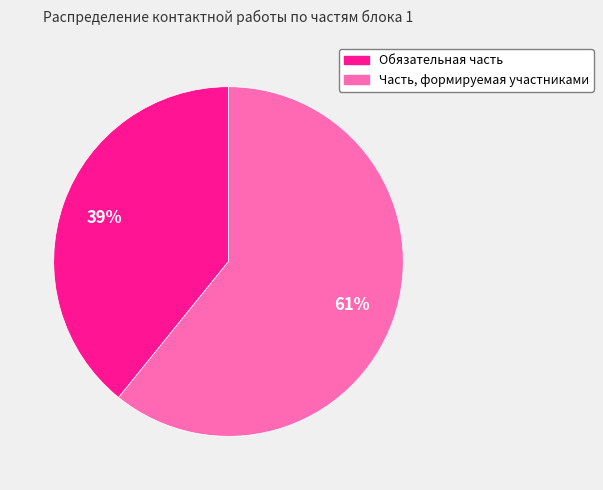

What is the ratio of the value at Часть, формируемая участниками to the value at Обязательная часть?

1.6